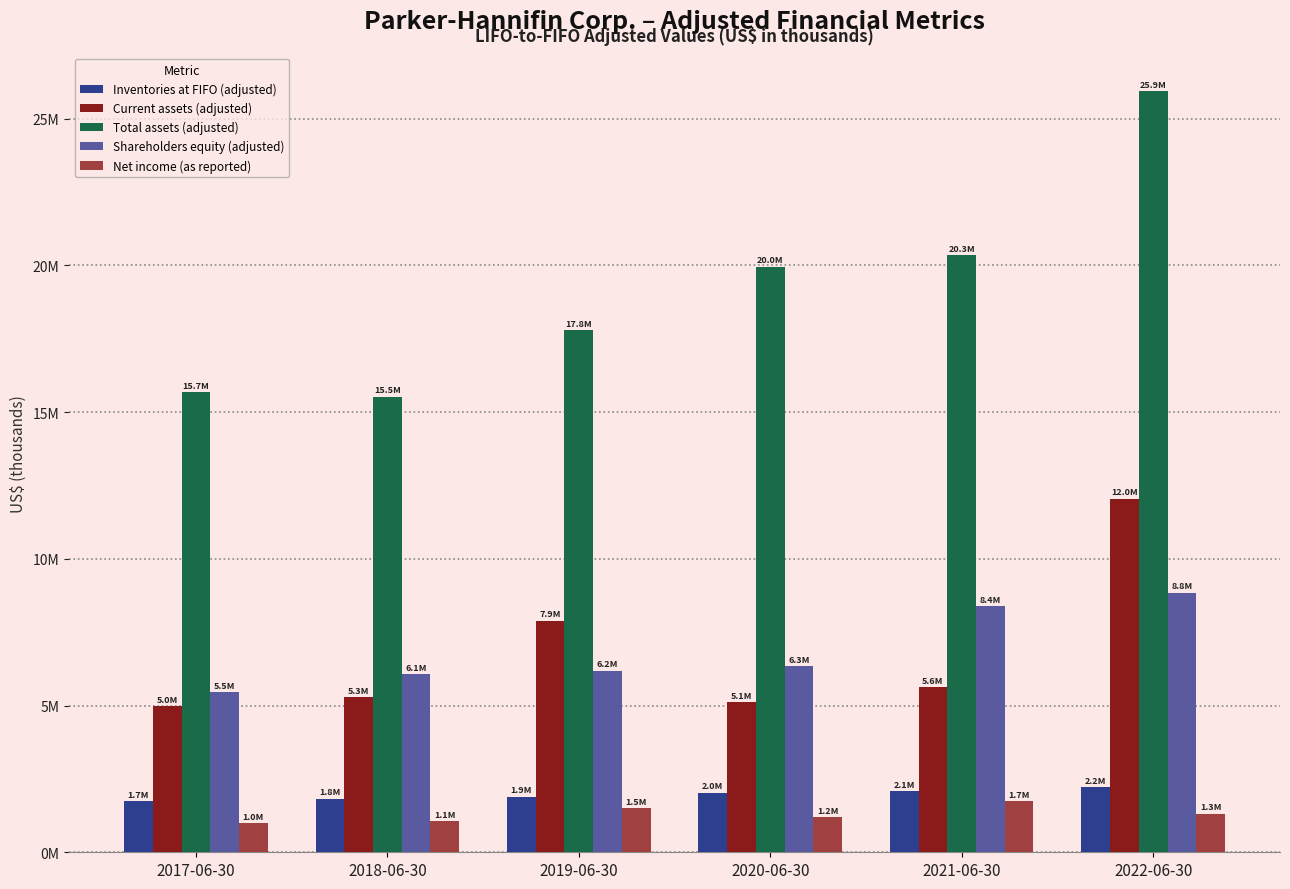

What is the average value of the Current assets (adjusted) series?

6821056